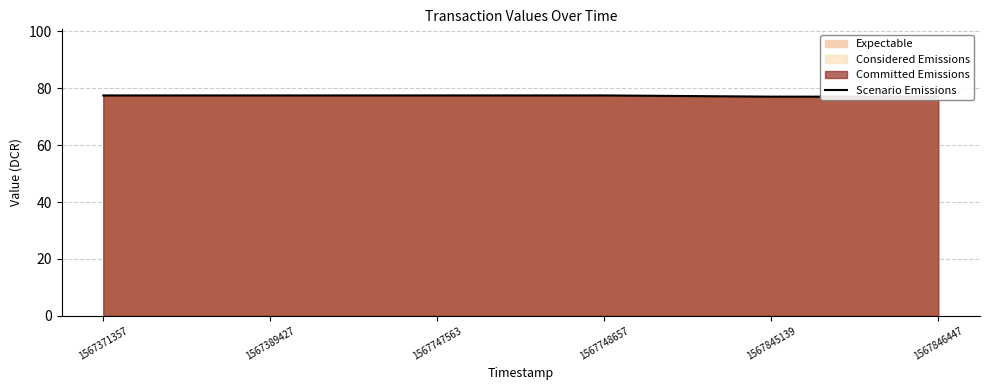

What is the difference between the second highest and minimum values?

0.4